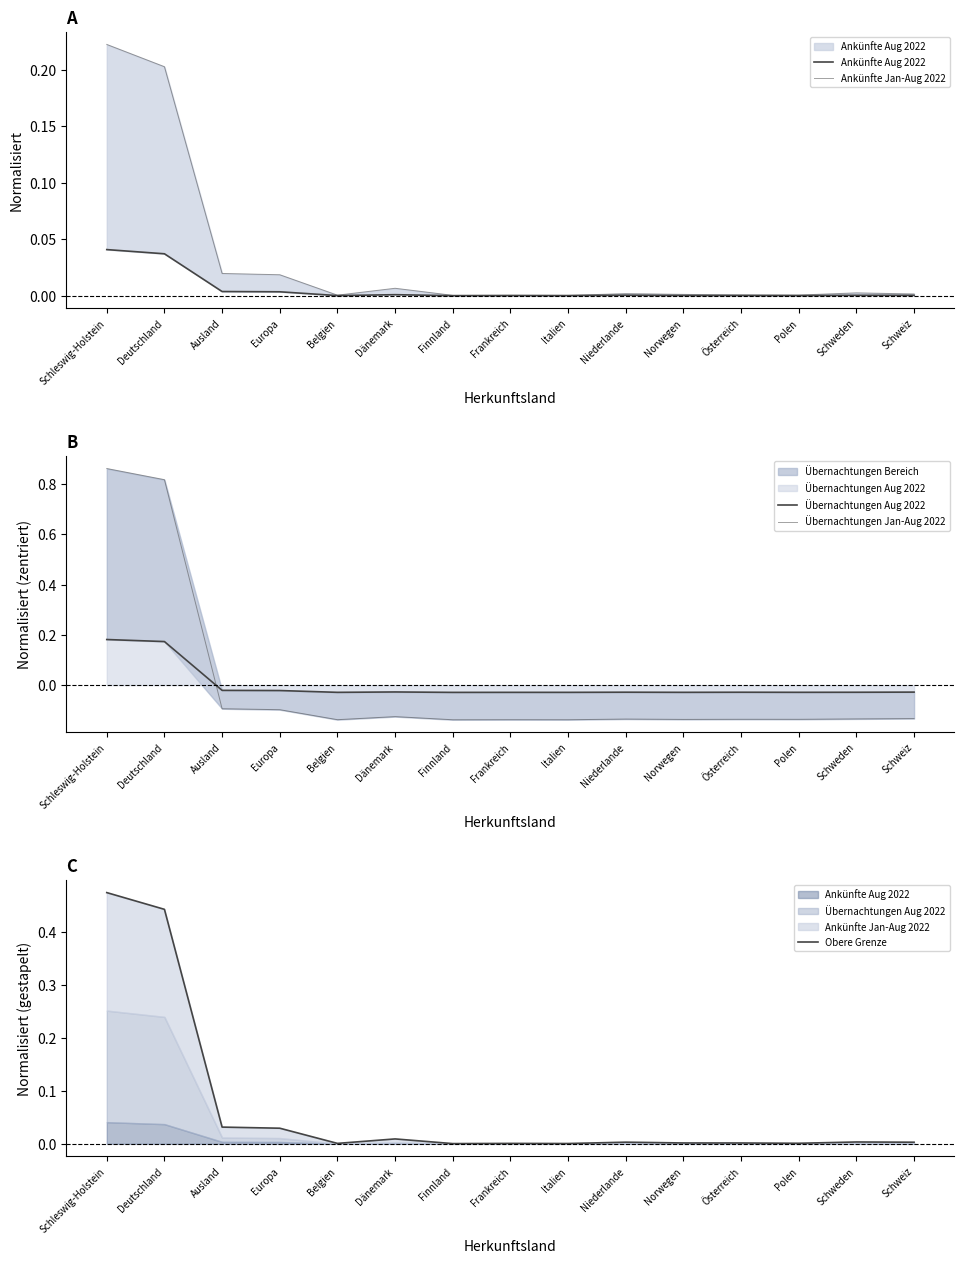

How many data points in Übernachtungen Jan-Aug 2022 are above 0?

2